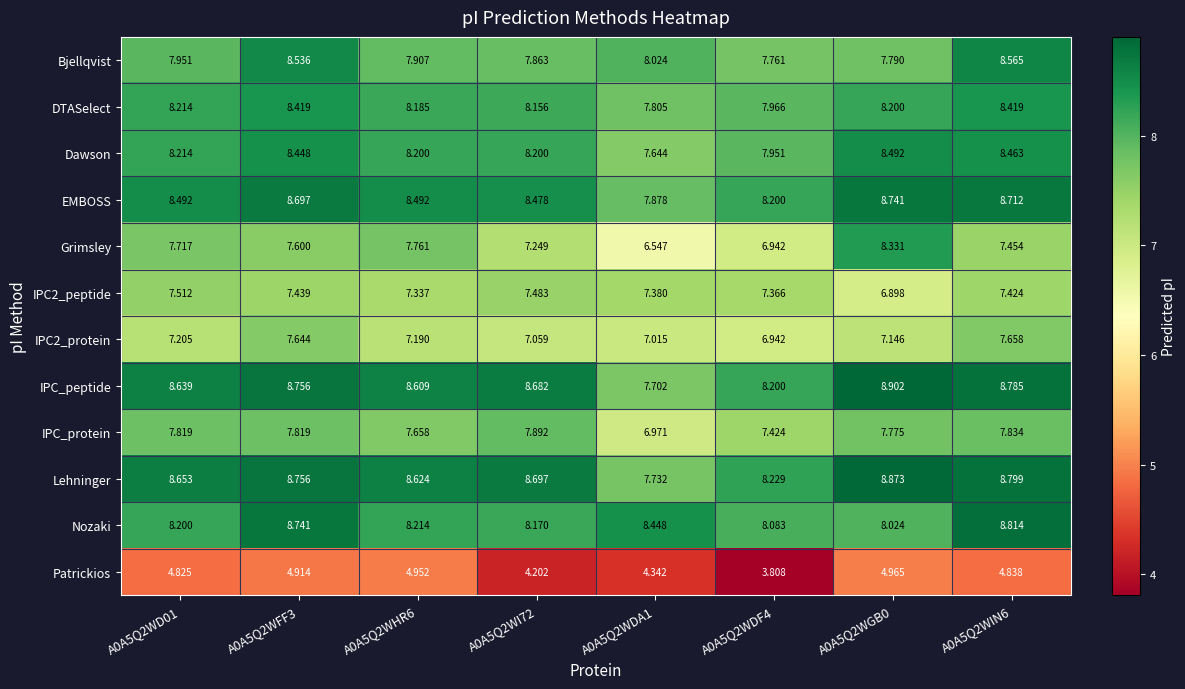

Is the value of Nozaki at A0A5Q2WDA1 greater than the value of IPC2_peptide at A0A5Q2WHR6?

Yes